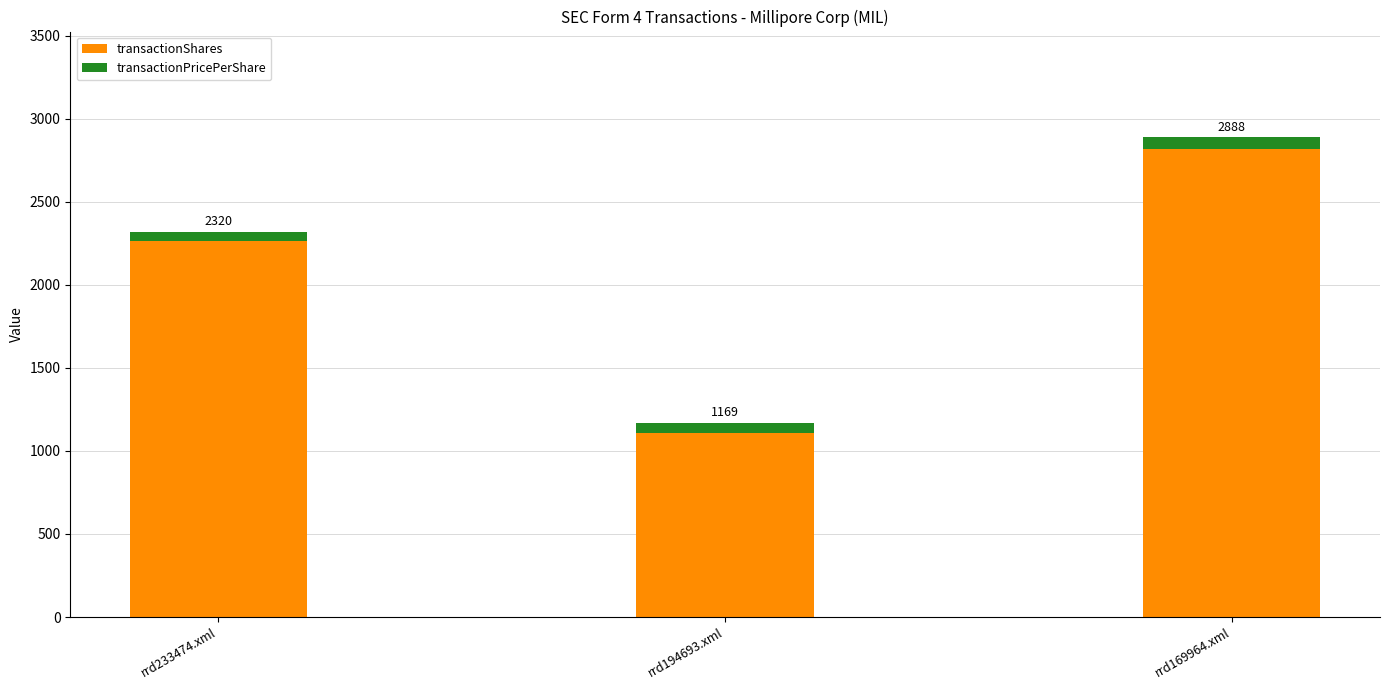

Does the chart contain any negative values?

No